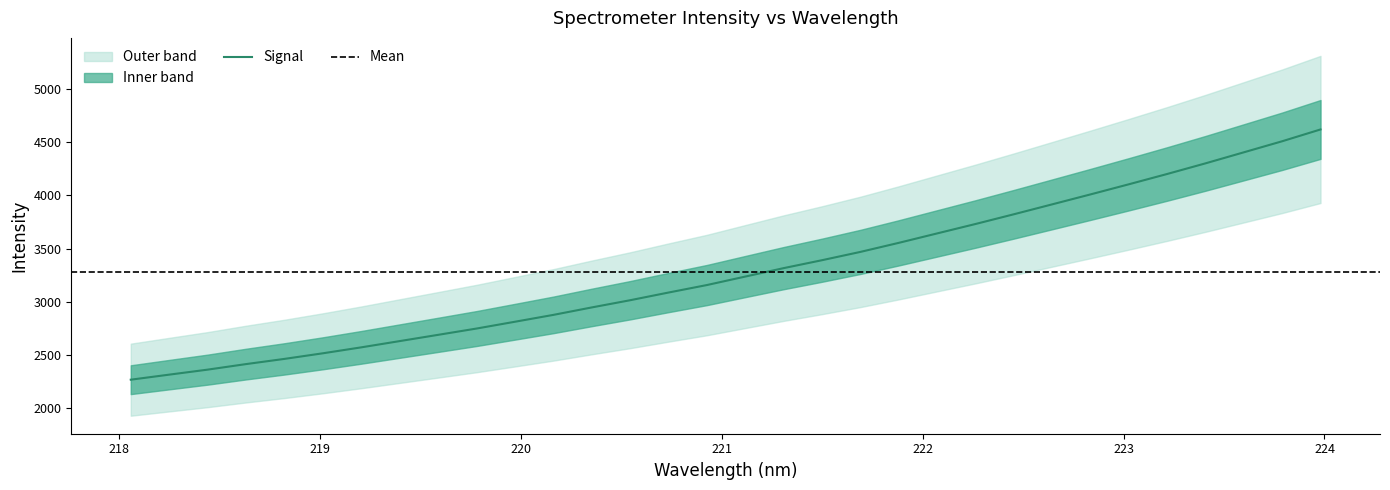

What is the maximum value for Signal?

4621.9